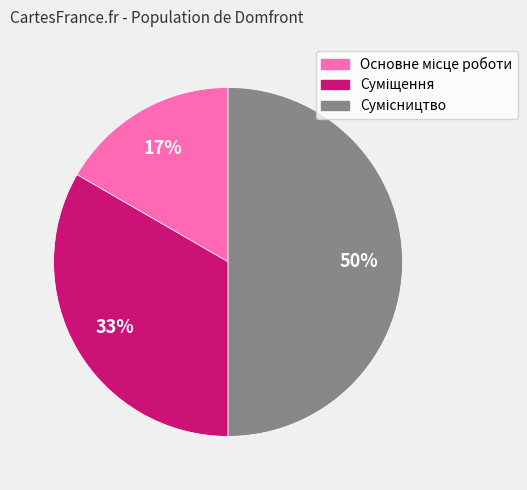

To the nearest percent, what is the difference between the largest and smallest slice percentages?

33%